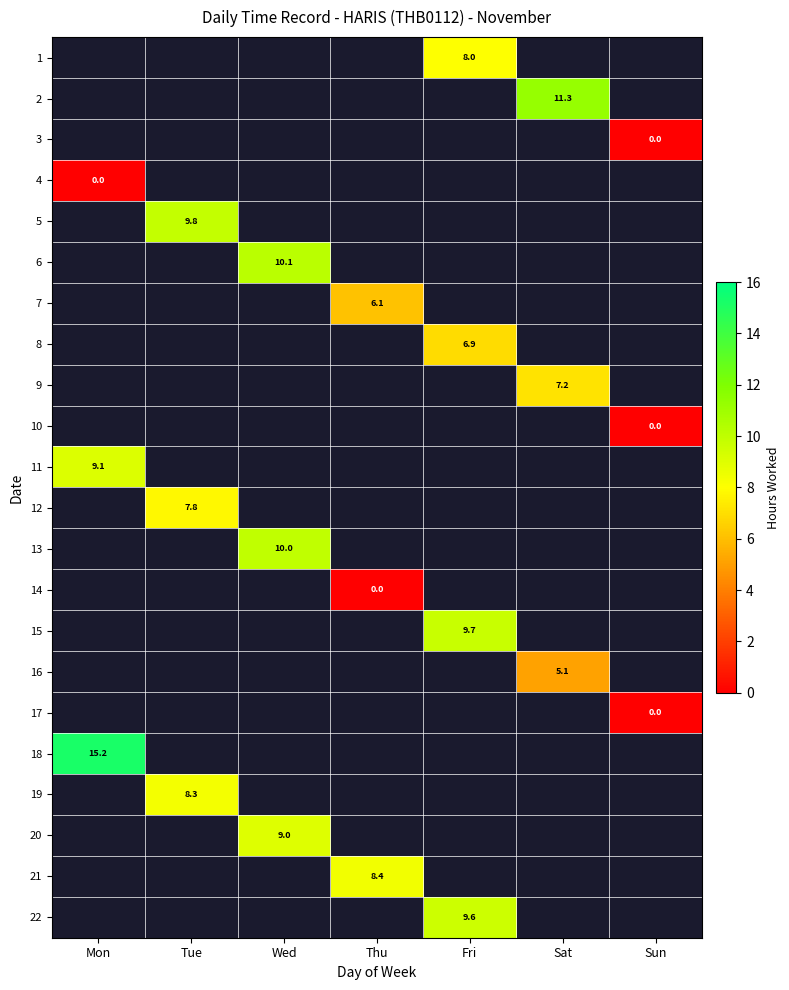

What is the maximum value shown in the chart?

15.2